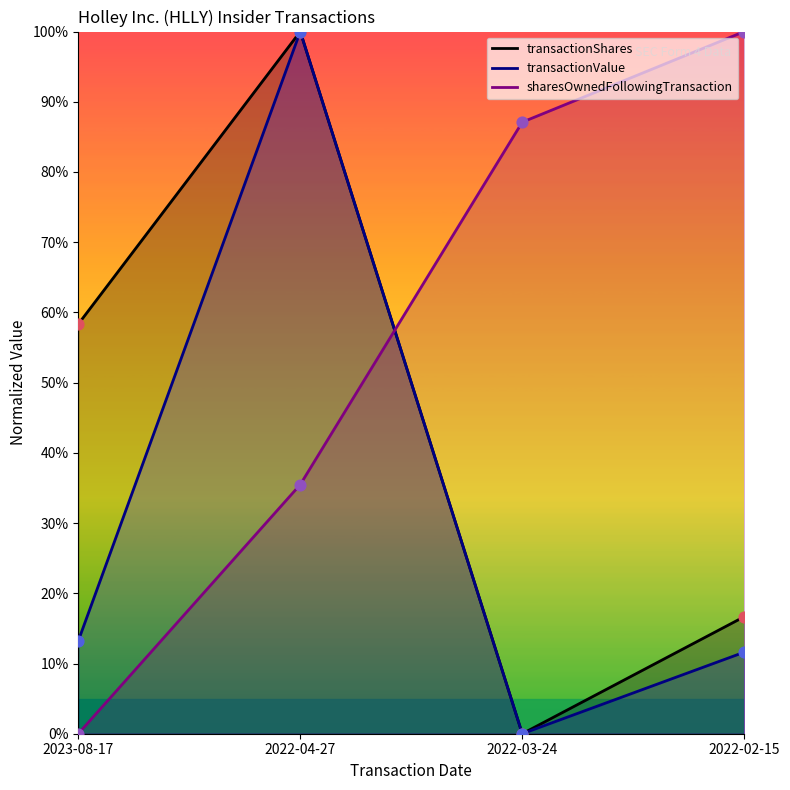

Is the value of transactionShares at 2022-04-27 greater than the value of transactionValue at 2022-02-15?

Yes